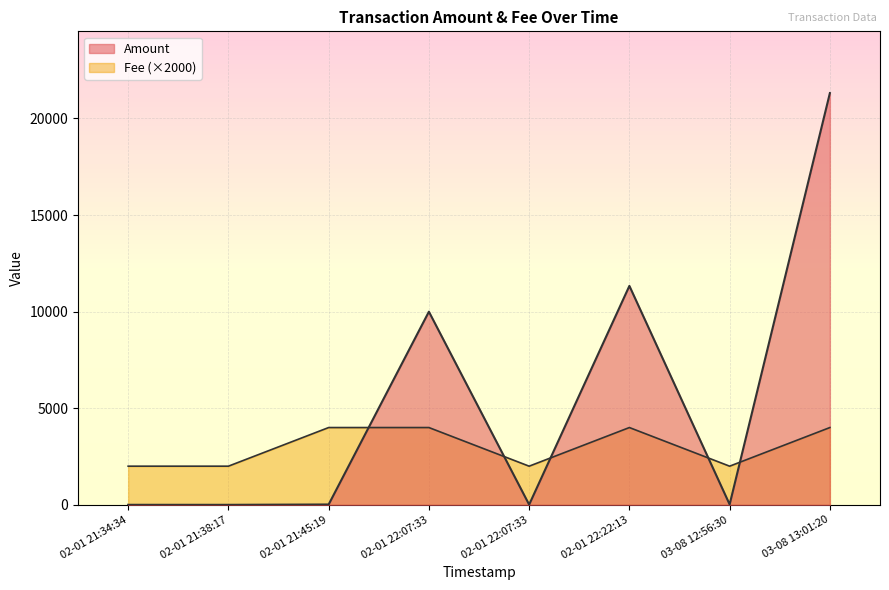

What is the label of the 1st point from the right?

03-08 13:01:20